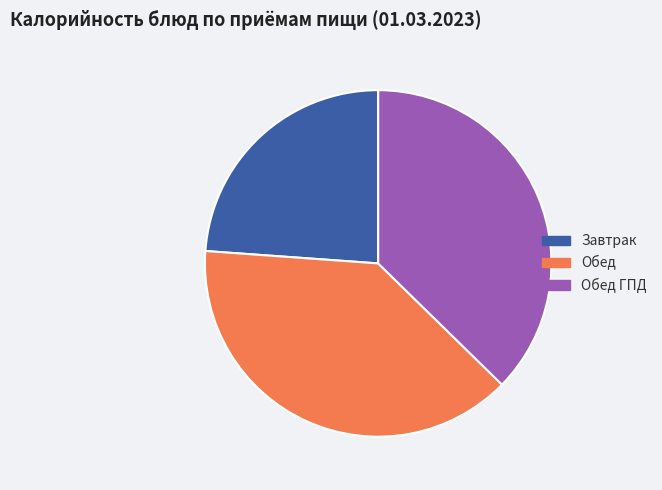

Is there any slice that represents more than half of the pie?

No